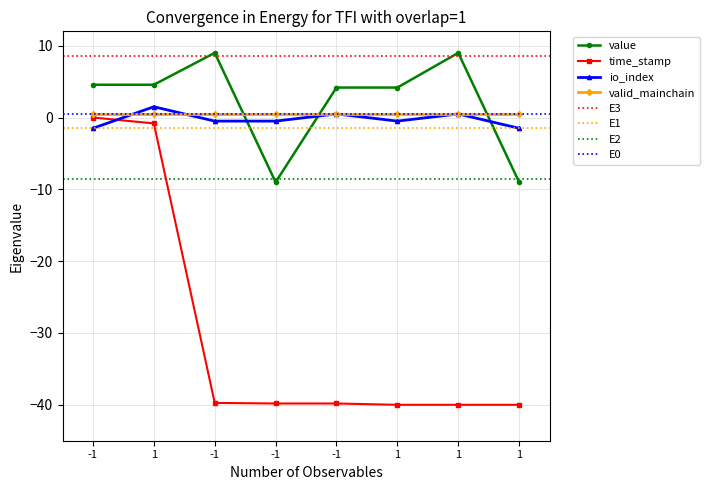

How many values in the time_stamp series are below -39?

6